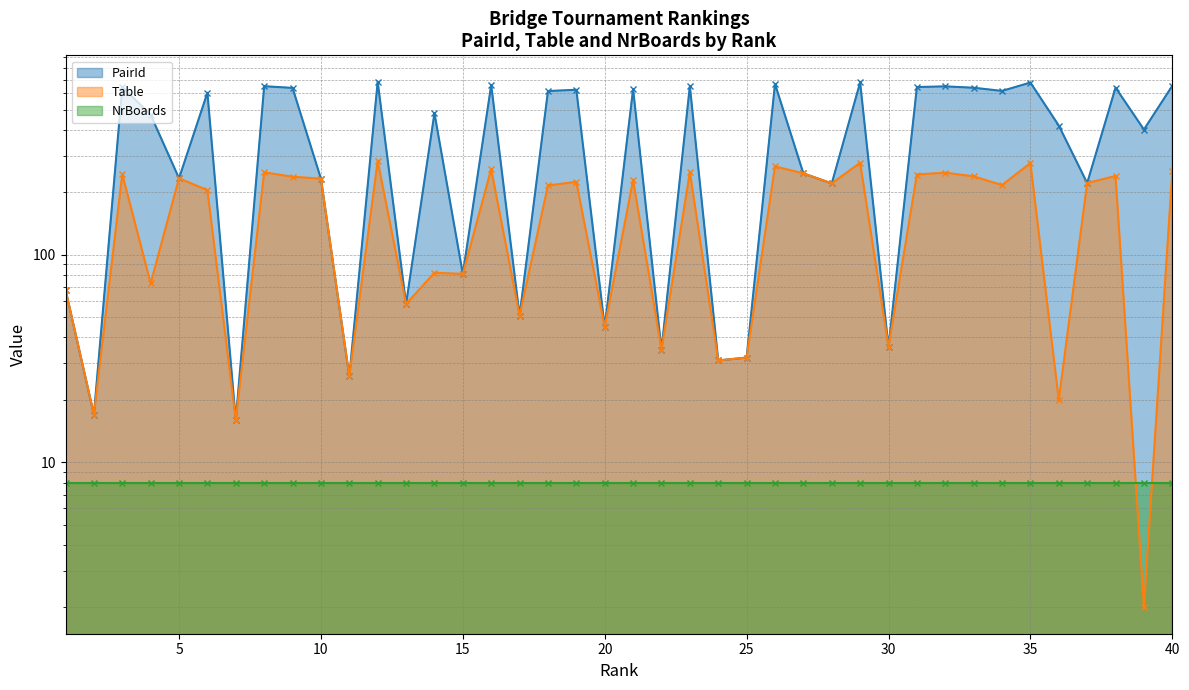

Which series has the largest total across all categories?

PairId